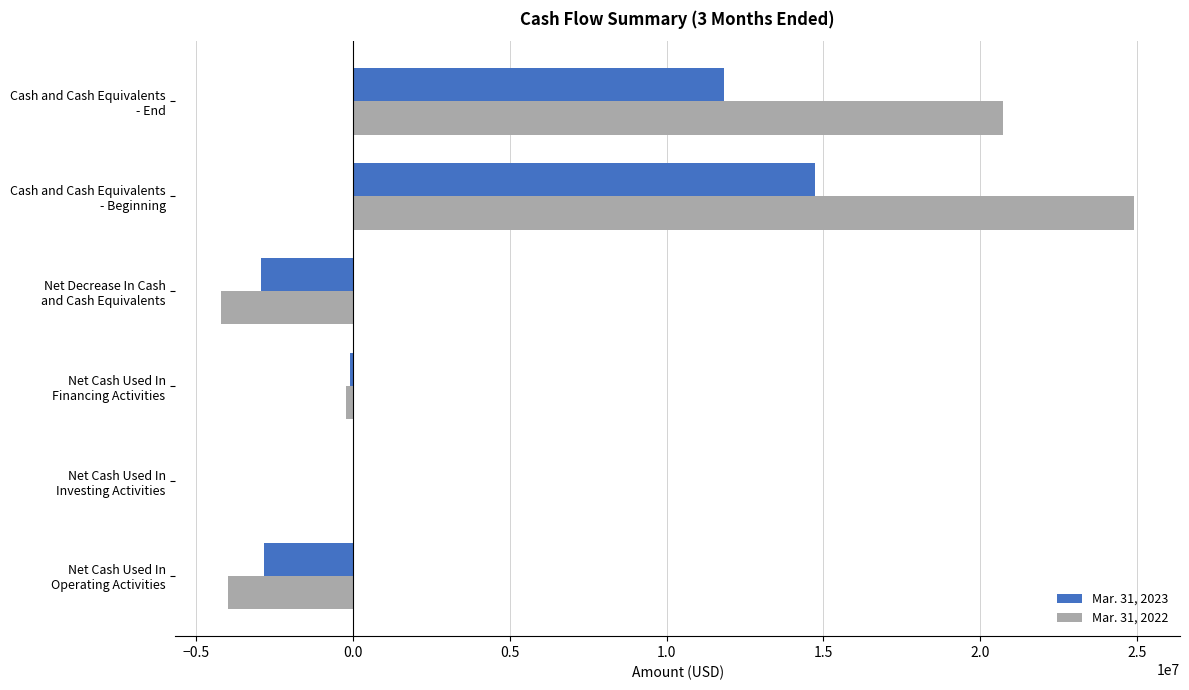

Which series has the largest total across all categories?

Mar. 31, 2022